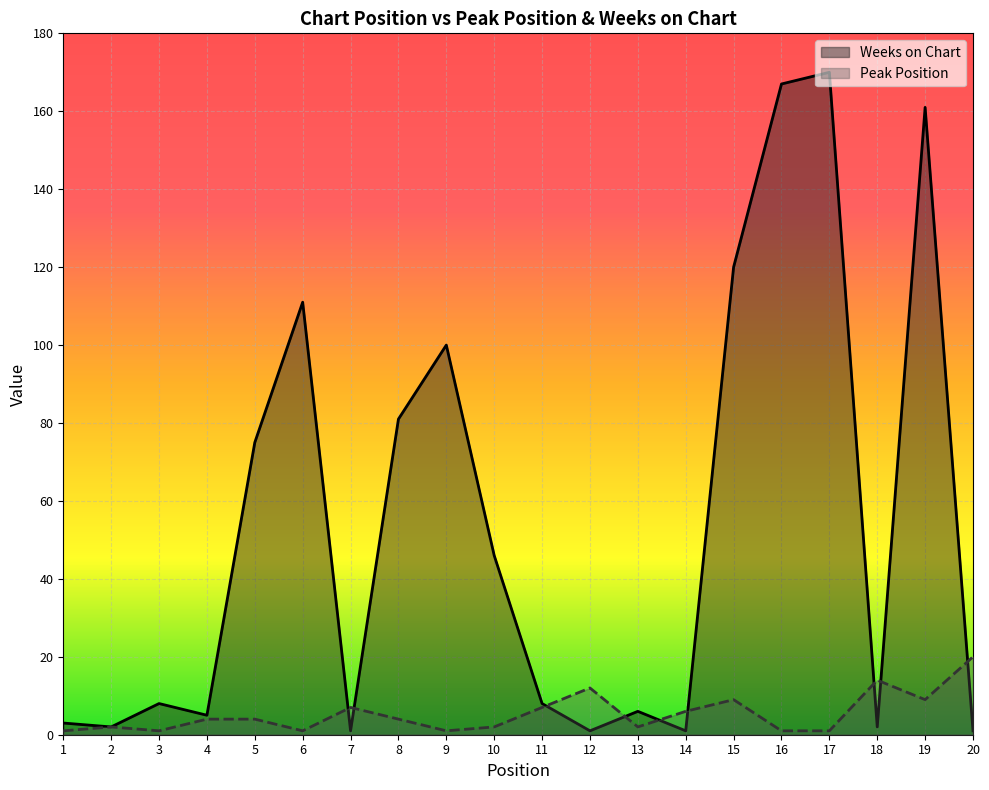

Rank the categories by Peak Position value from highest to lowest.

20, 18, 12, 15, 19, 7, 11, 14, 4, 5, 8, 2, 10, 13, 1, 3, 6, 9, 16, 17